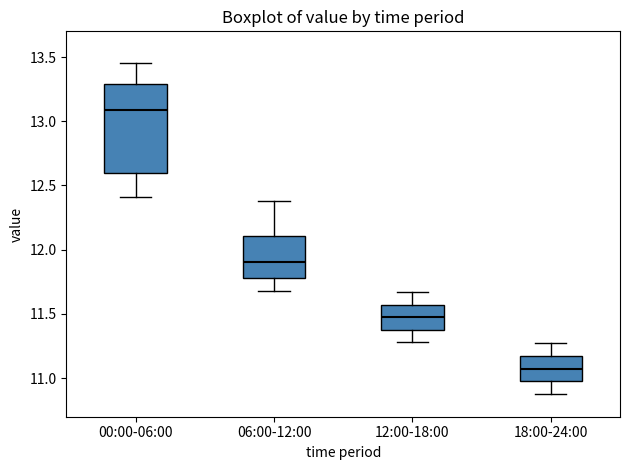

Reading left to right, transcribe this box plot: for each box, give where its median line is, the range the box spans, and where its two whiskers end, as read against the y-axis. The values are not printed on the chart, so give them approximately, as read against the axis.

00:00-06:00: median 13.10, box 12.60 to 13.30, whiskers 12.40 to 13.45
06:00-12:00: median 11.90, box 11.80 to 12.10, whiskers 11.70 to 12.40
12:00-18:00: median 11.50, box 11.40 to 11.55, whiskers 11.30 to 11.65
18:00-24:00: median 11.10, box 11.00 to 11.15, whiskers 10.90 to 11.25